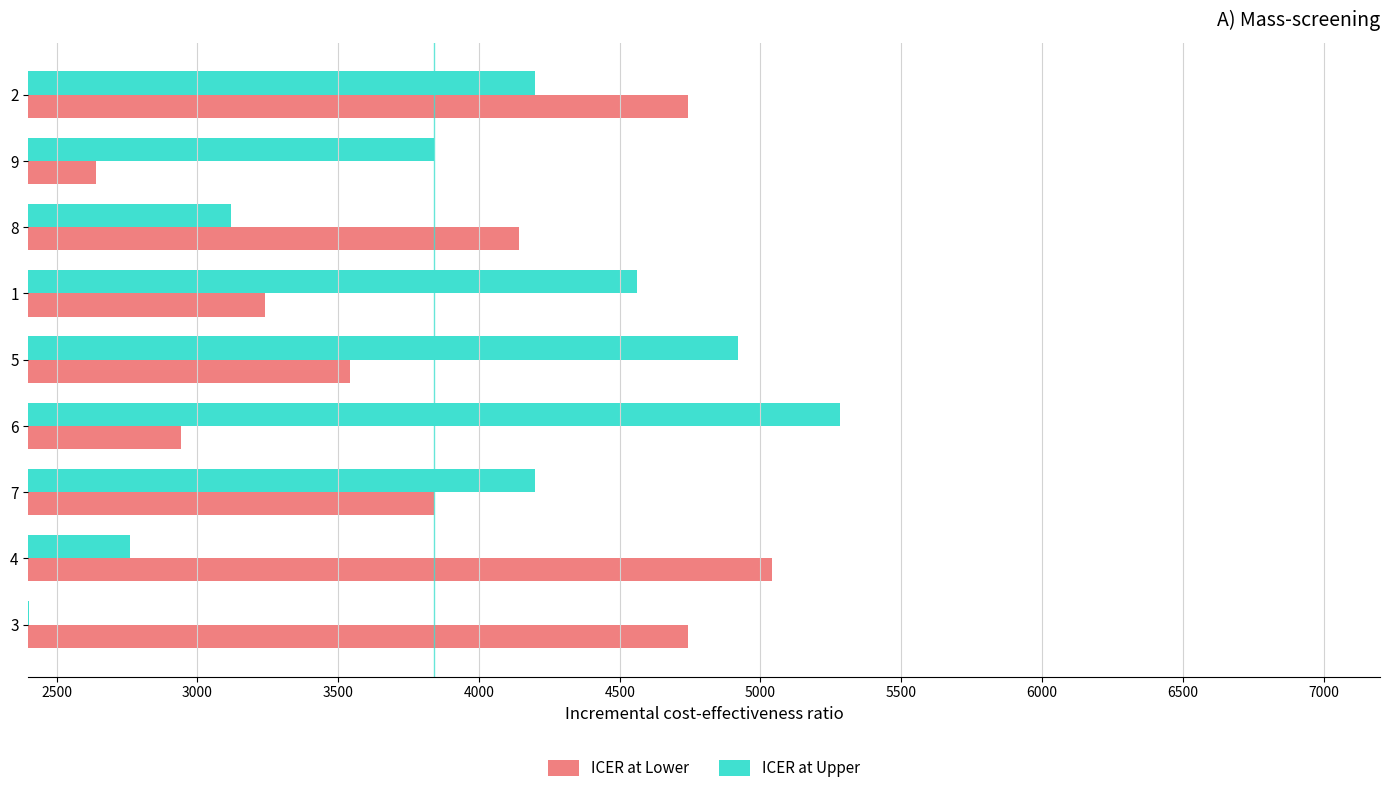

What value does the ICER at Upper series have at 6, to the nearest 10?

5280